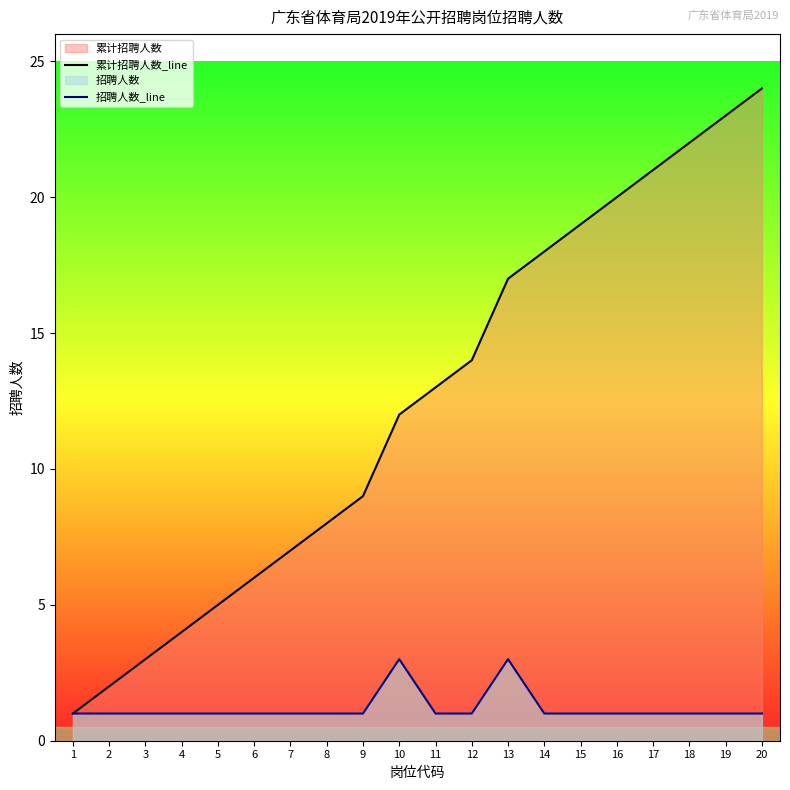

Rank the categories by 招聘人数_line value from highest to lowest.

10, 13, 1, 2, 3, 4, 5, 6, 7, 8, 9, 11, 12, 14, 15, 16, 17, 18, 19, 20